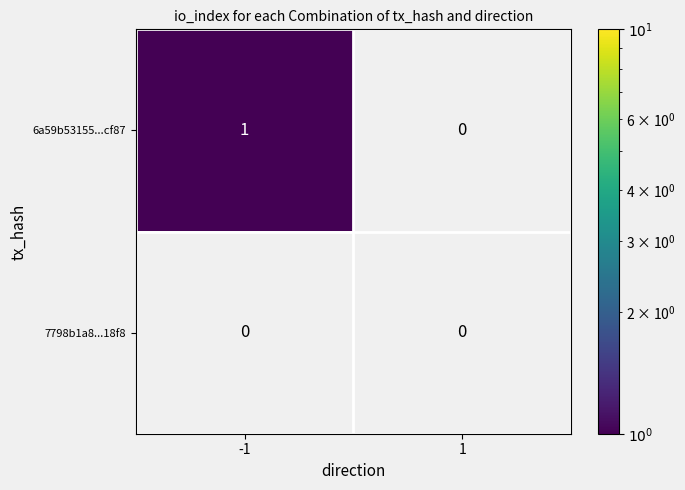

Reading left to right, what are all the values shown in this chart?

6a59b53155...cf87: -1=1	1=0
7798b1a8...18f8: -1=0	1=0